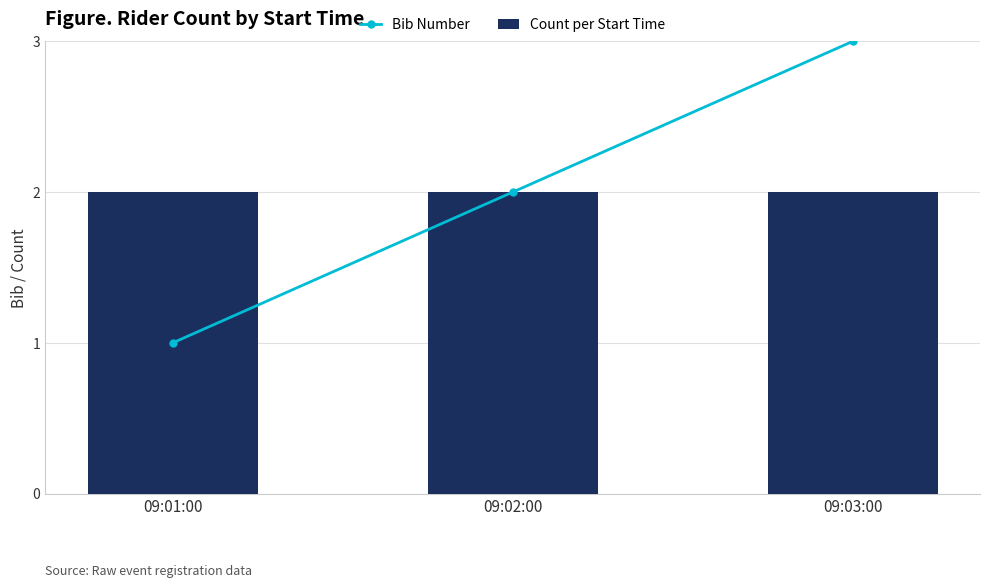

Which category has the lowest value in the Bib Number series?

09:01:00